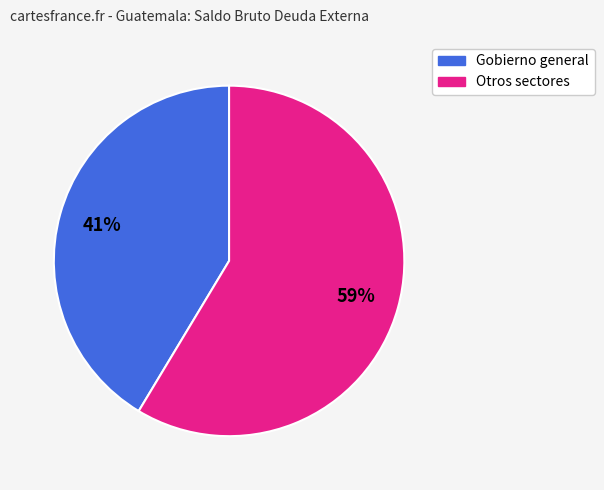

To the nearest percent, what is the average slice percentage?

50%